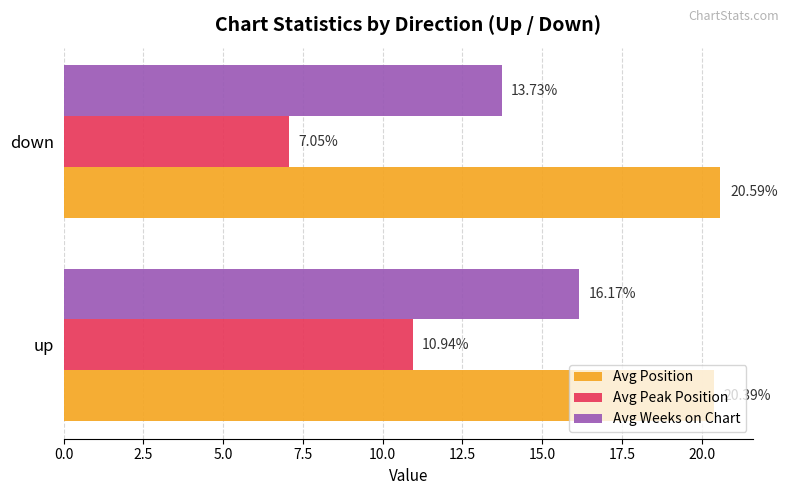

Which category has the highest value in the Avg Peak Position series?

up